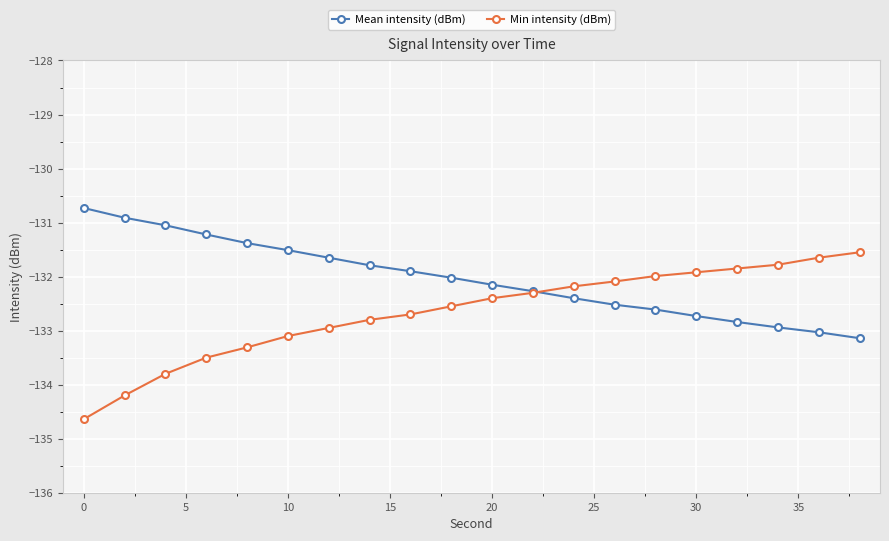

What is the sum of all Mean intensity (dBm) values?

-2640.8